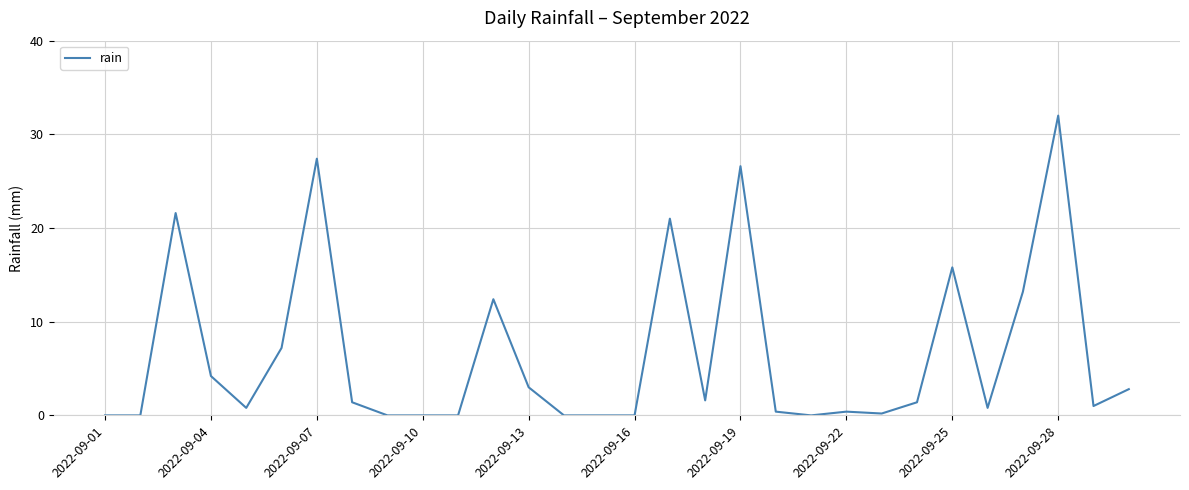

What is the maximum value shown in the chart?

32.0